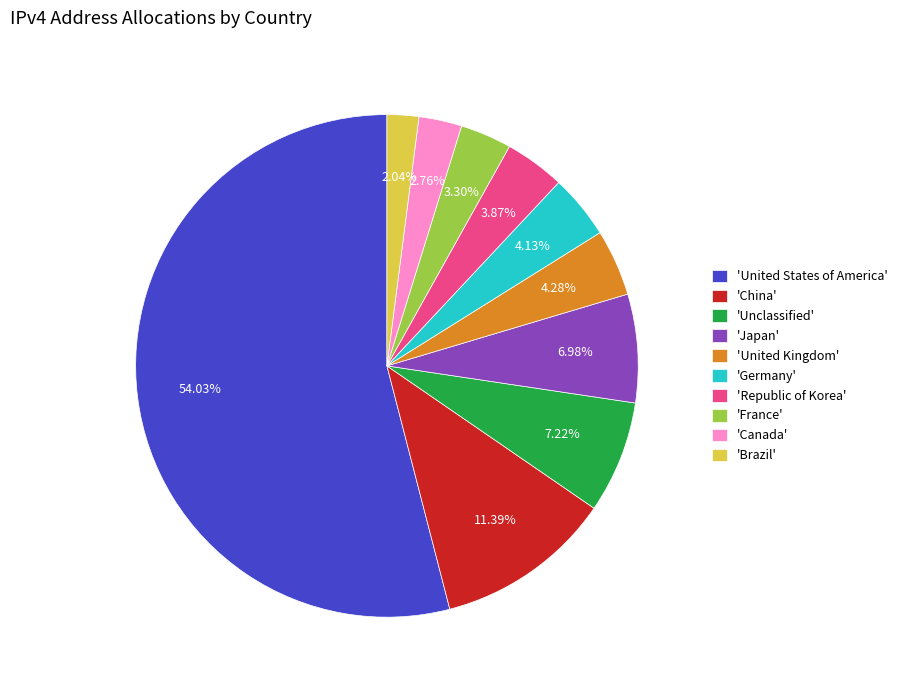

Do 'United States of America' and 'Japan' together represent more than half of the pie?

Yes